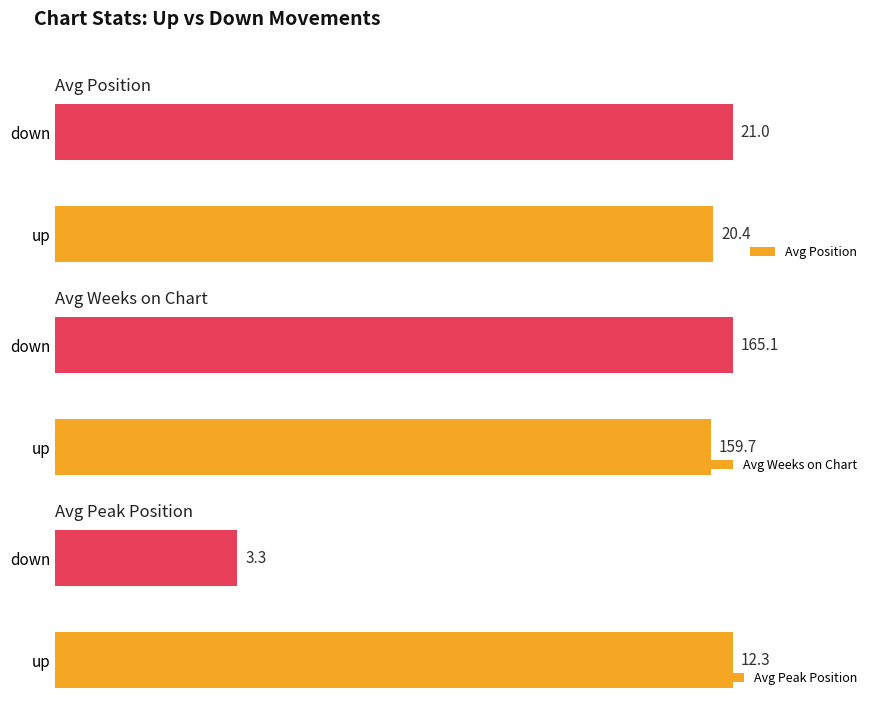

How many series are shown in this chart?

3